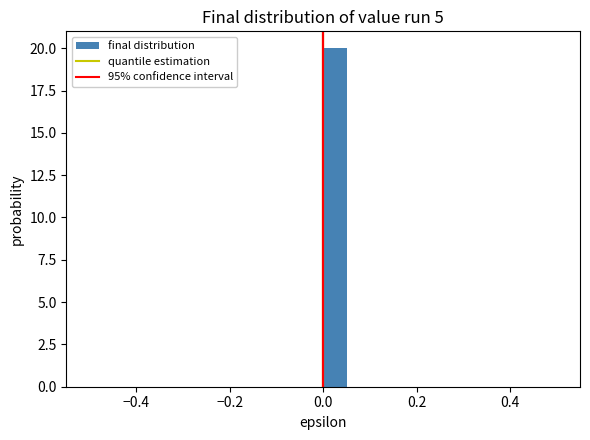

Around what value on the x-axis is the tallest bar? Give the approximate position of its centre, as read against the axis.

0.02